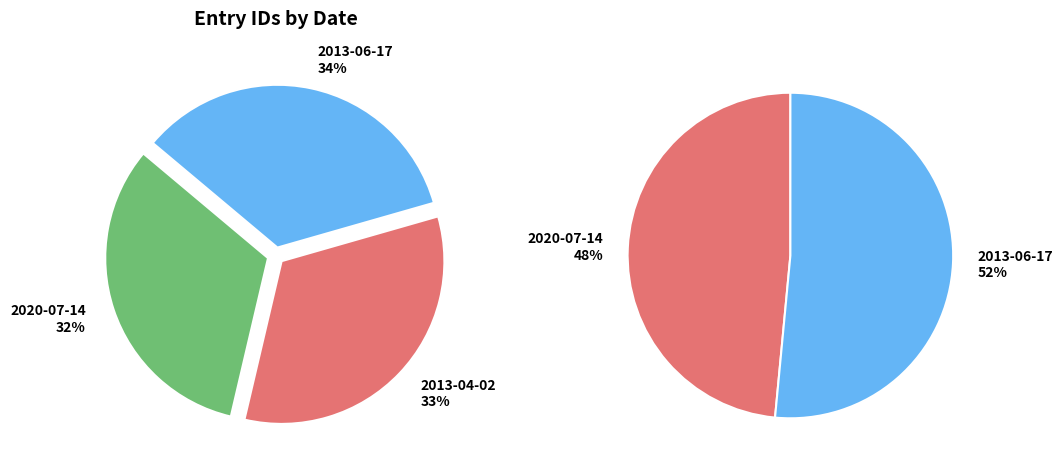

Which category has the smallest portion of the pie?

2020-07-14